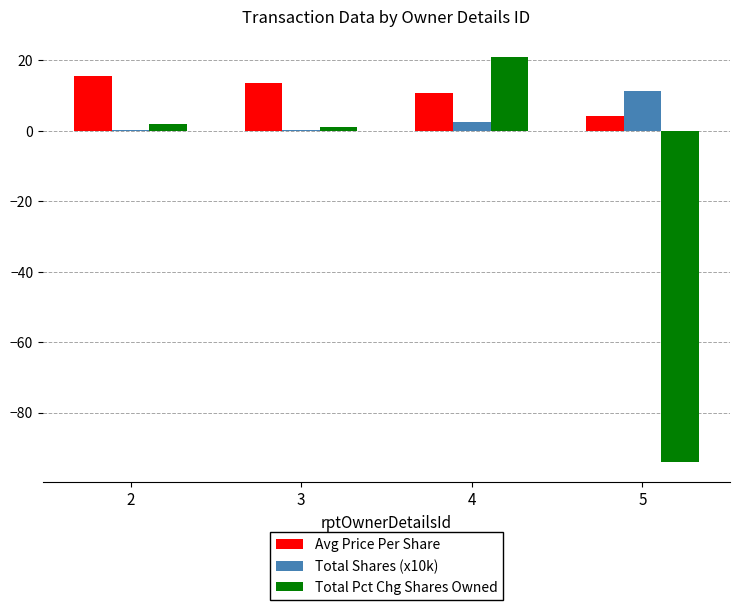

Reading left to right, extract all data points from this chart.

Avg Price Per Share: 15.7	13.6	10.8	4.1
Total Shares (x10k): 0.2	0.2	2.6	11.3
Total Pct Chg Shares Owned: 2.0	1.0	21.0	-94.0